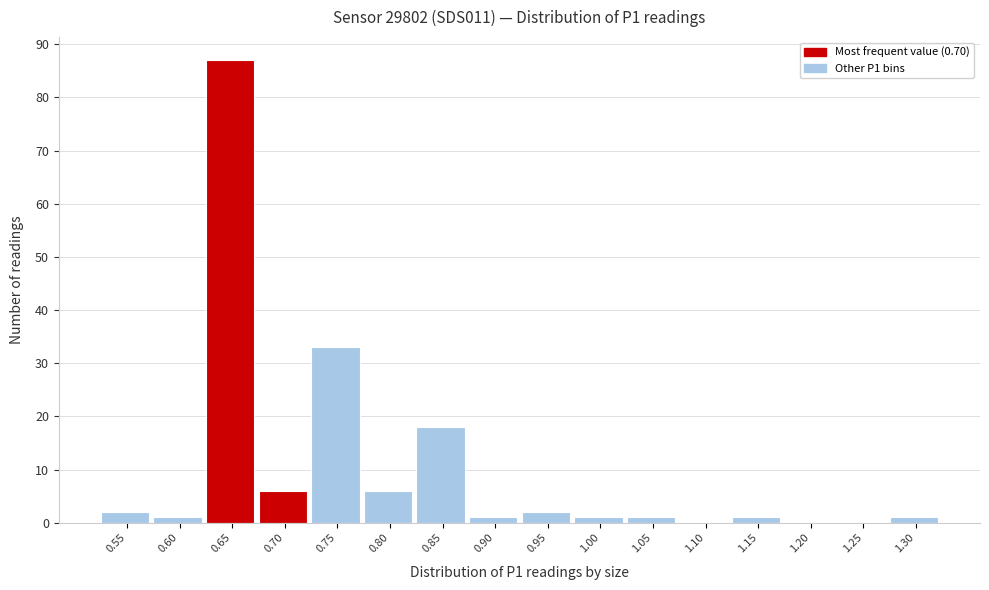

Reading right to left, list all the values displayed in this chart.

1.30=1	1.25=0	1.20=0	1.15=1	1.10=0	1.05=1	1.00=1	0.95=2	0.90=1	0.85=18	0.80=6	0.75=33	0.70=6	0.65=87	0.60=1	0.55=2